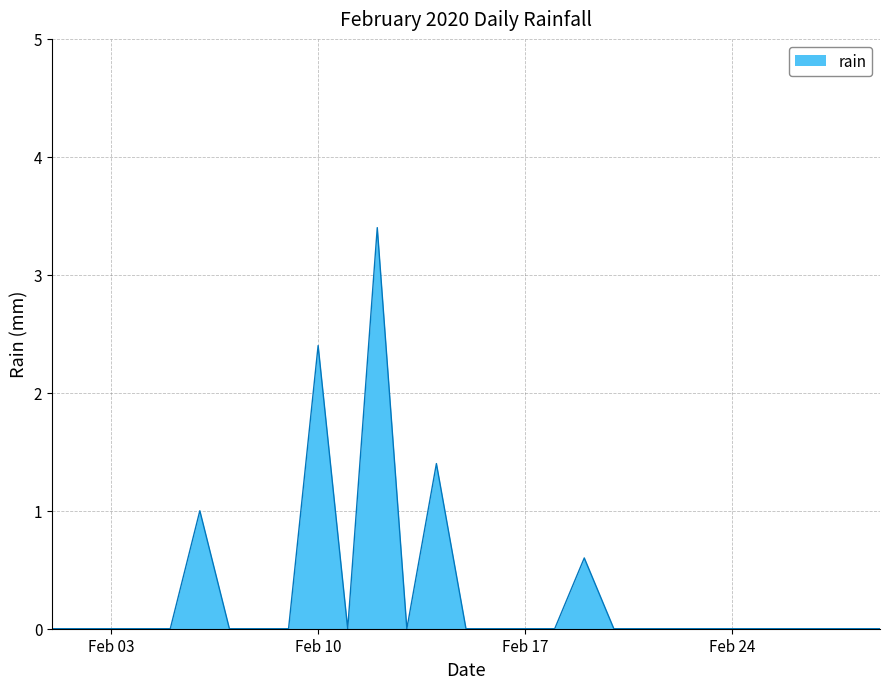

What is the difference between the maximum and minimum values?

3.4